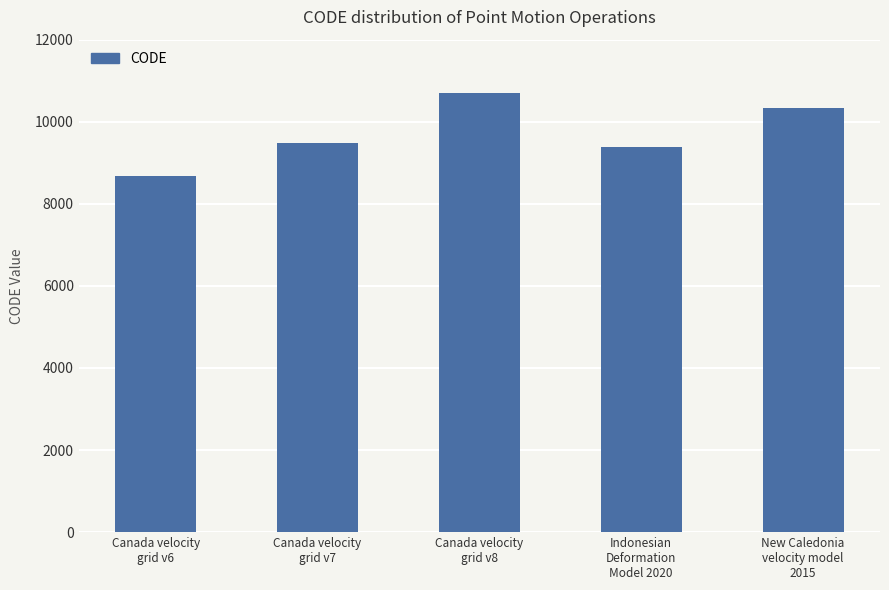

Which label corresponds to the largest value in the chart?

Canada velocity
grid v8